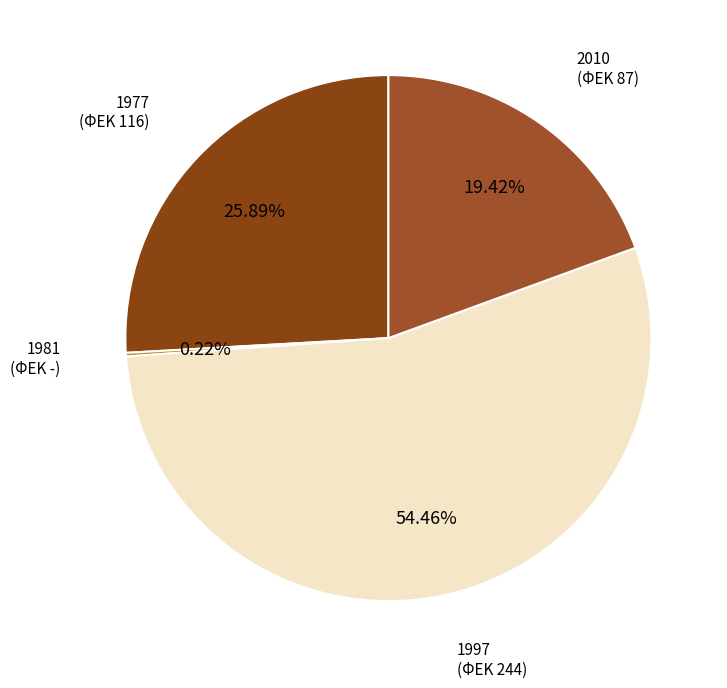

What portion of the pie excludes 2010 (ΦΕΚ 87)?

80.6%